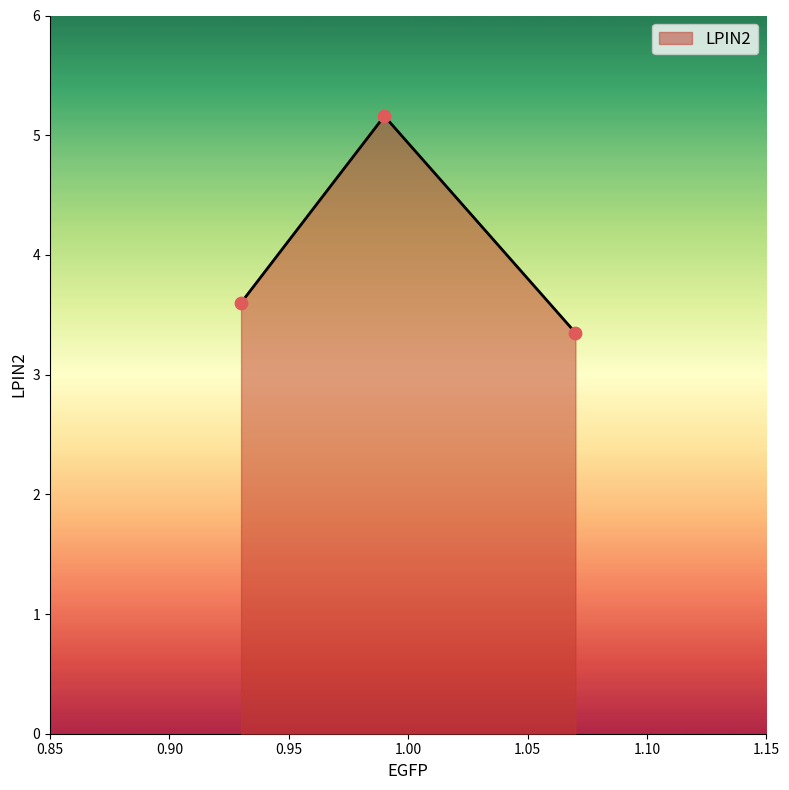

What is the sum of all values?

12.1